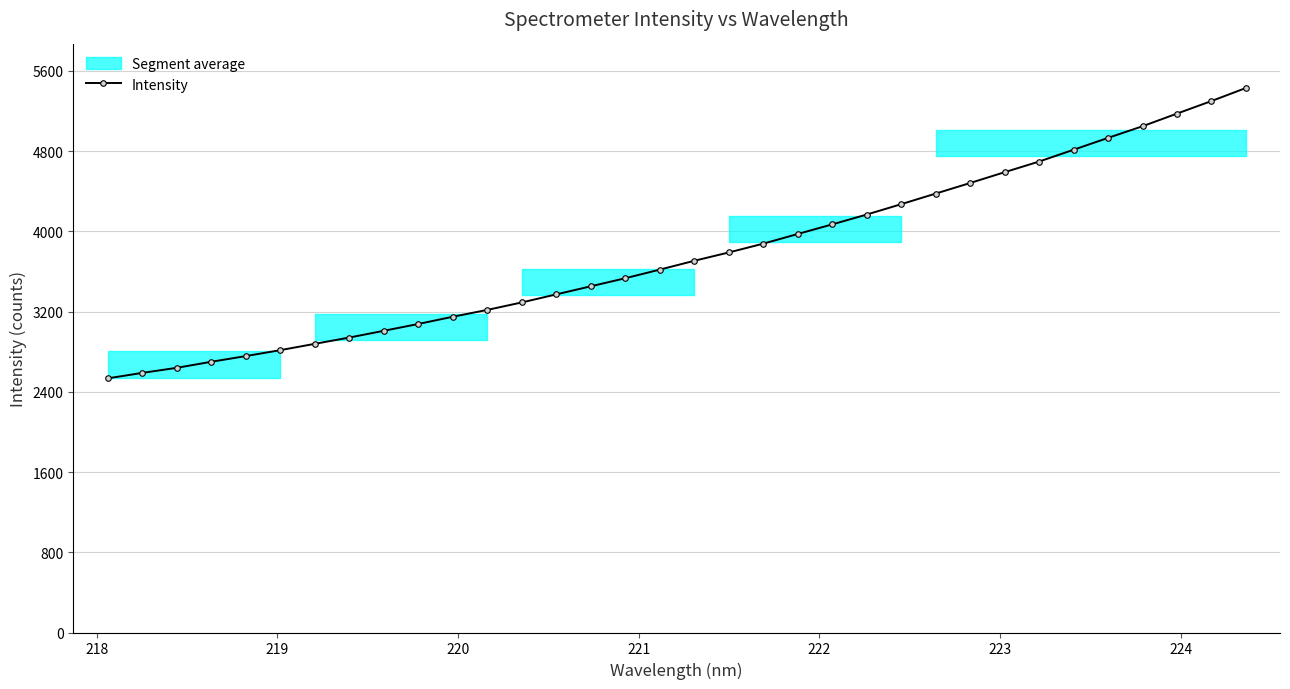

What is the value of the Intensity point at the 8th from the left?

2941.6